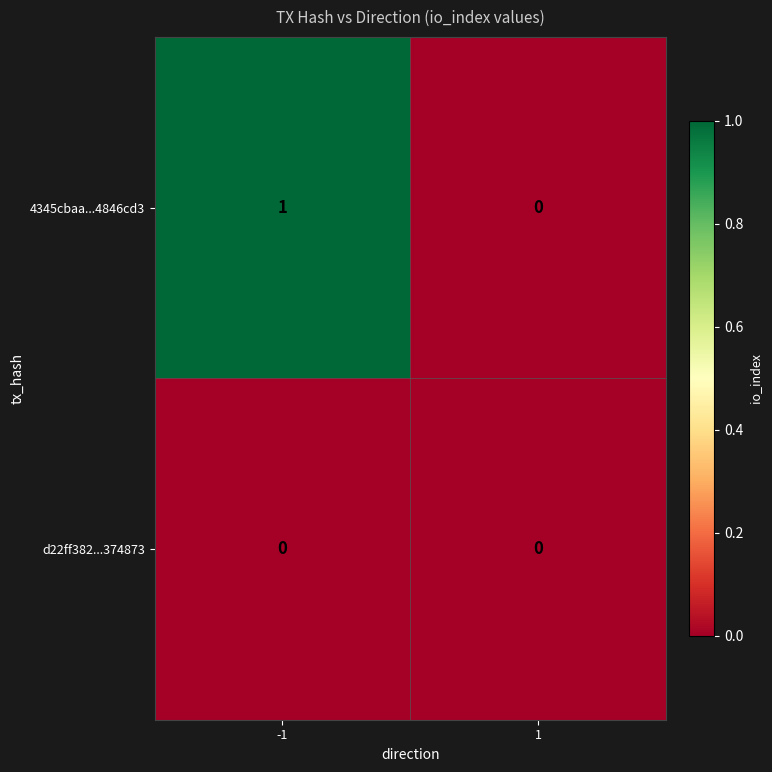

Rank the series by their maximum value, from highest to lowest.

4345cbaa...4846cd3, d22ff382...374873